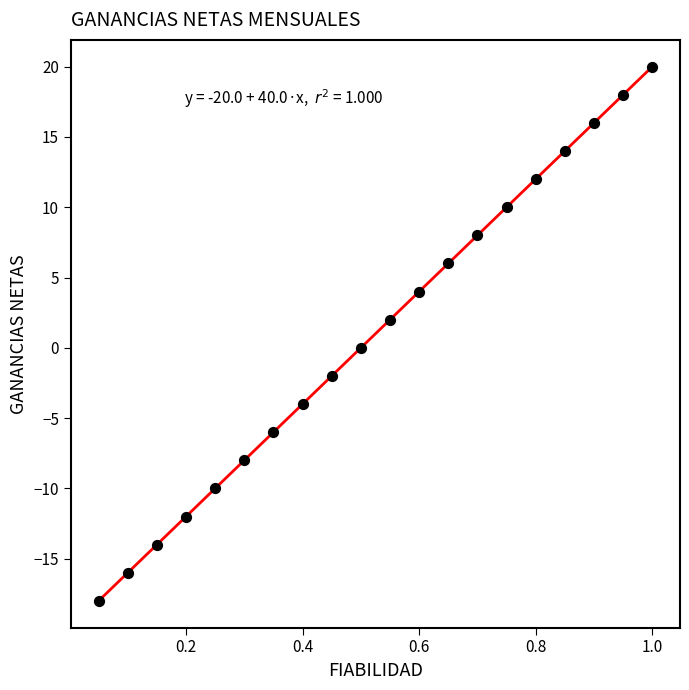

What is the range of Y values (max minus min)?

38